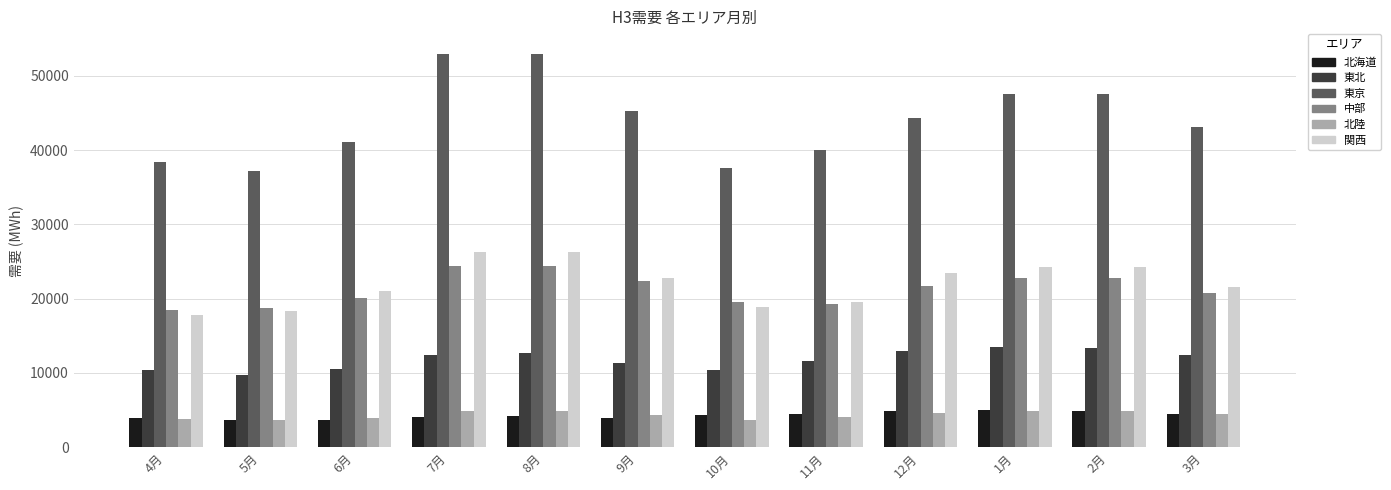

Which series changed the most between 9月 and 3月?

東京